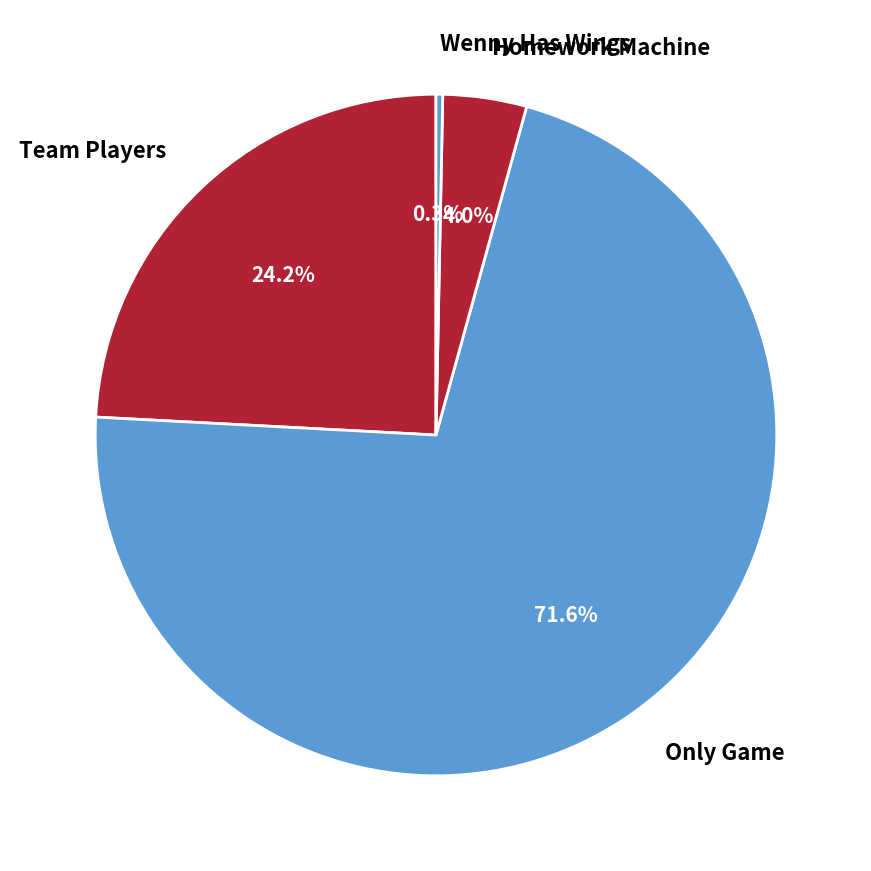

True or false: Only Game accounts for 80% of the total.

False